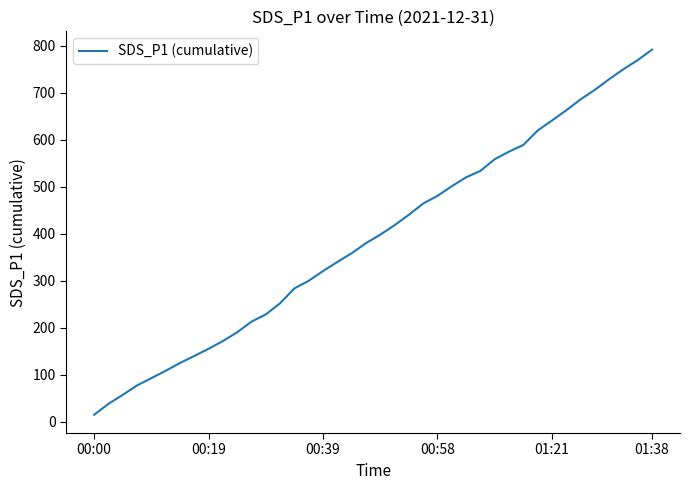

What is the difference between the maximum and minimum values?

776.3